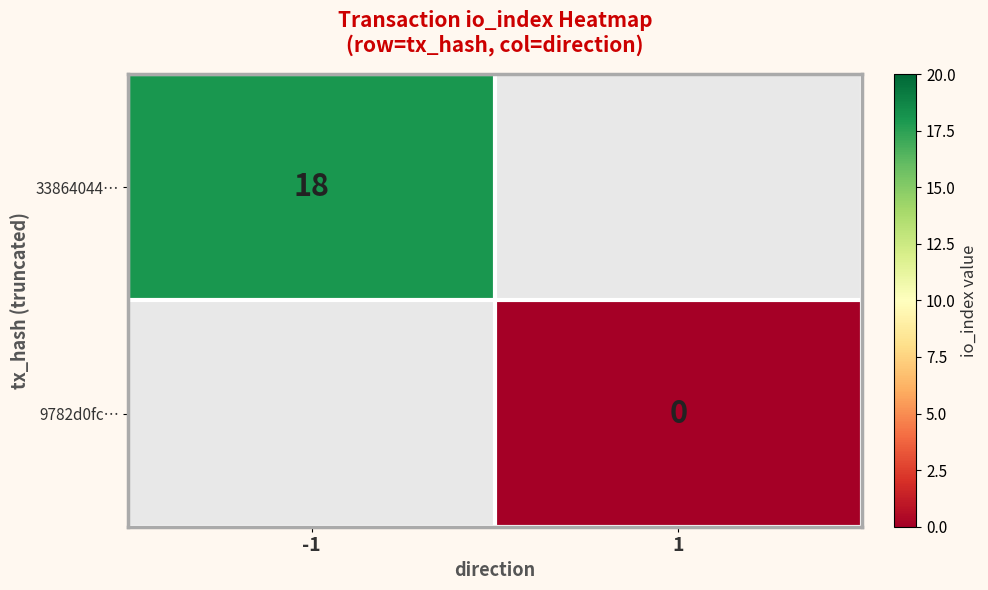

Is it true that 33864044… equals 18 at -1?

True